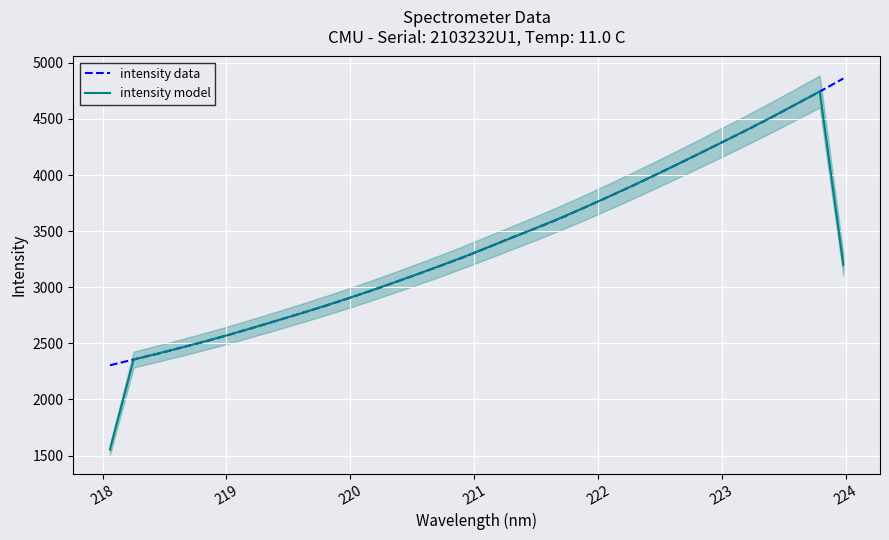

What is the smallest value displayed?

1553.8